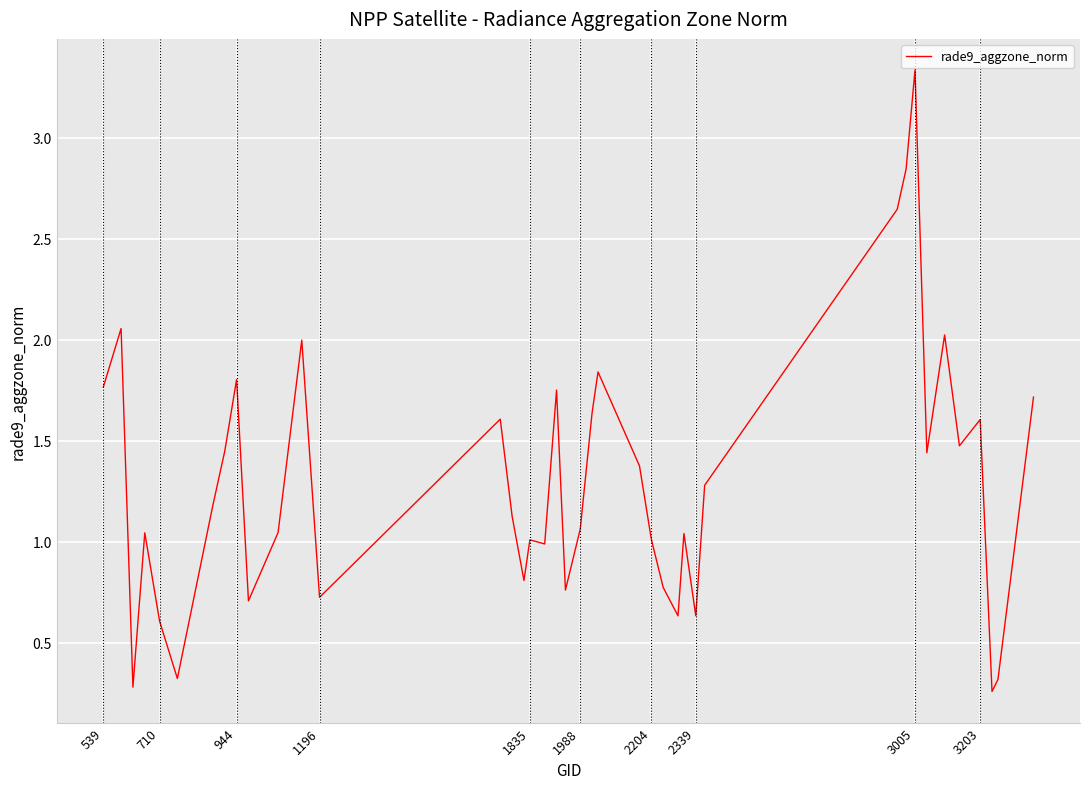

What is the difference between the maximum and minimum values?

3.1